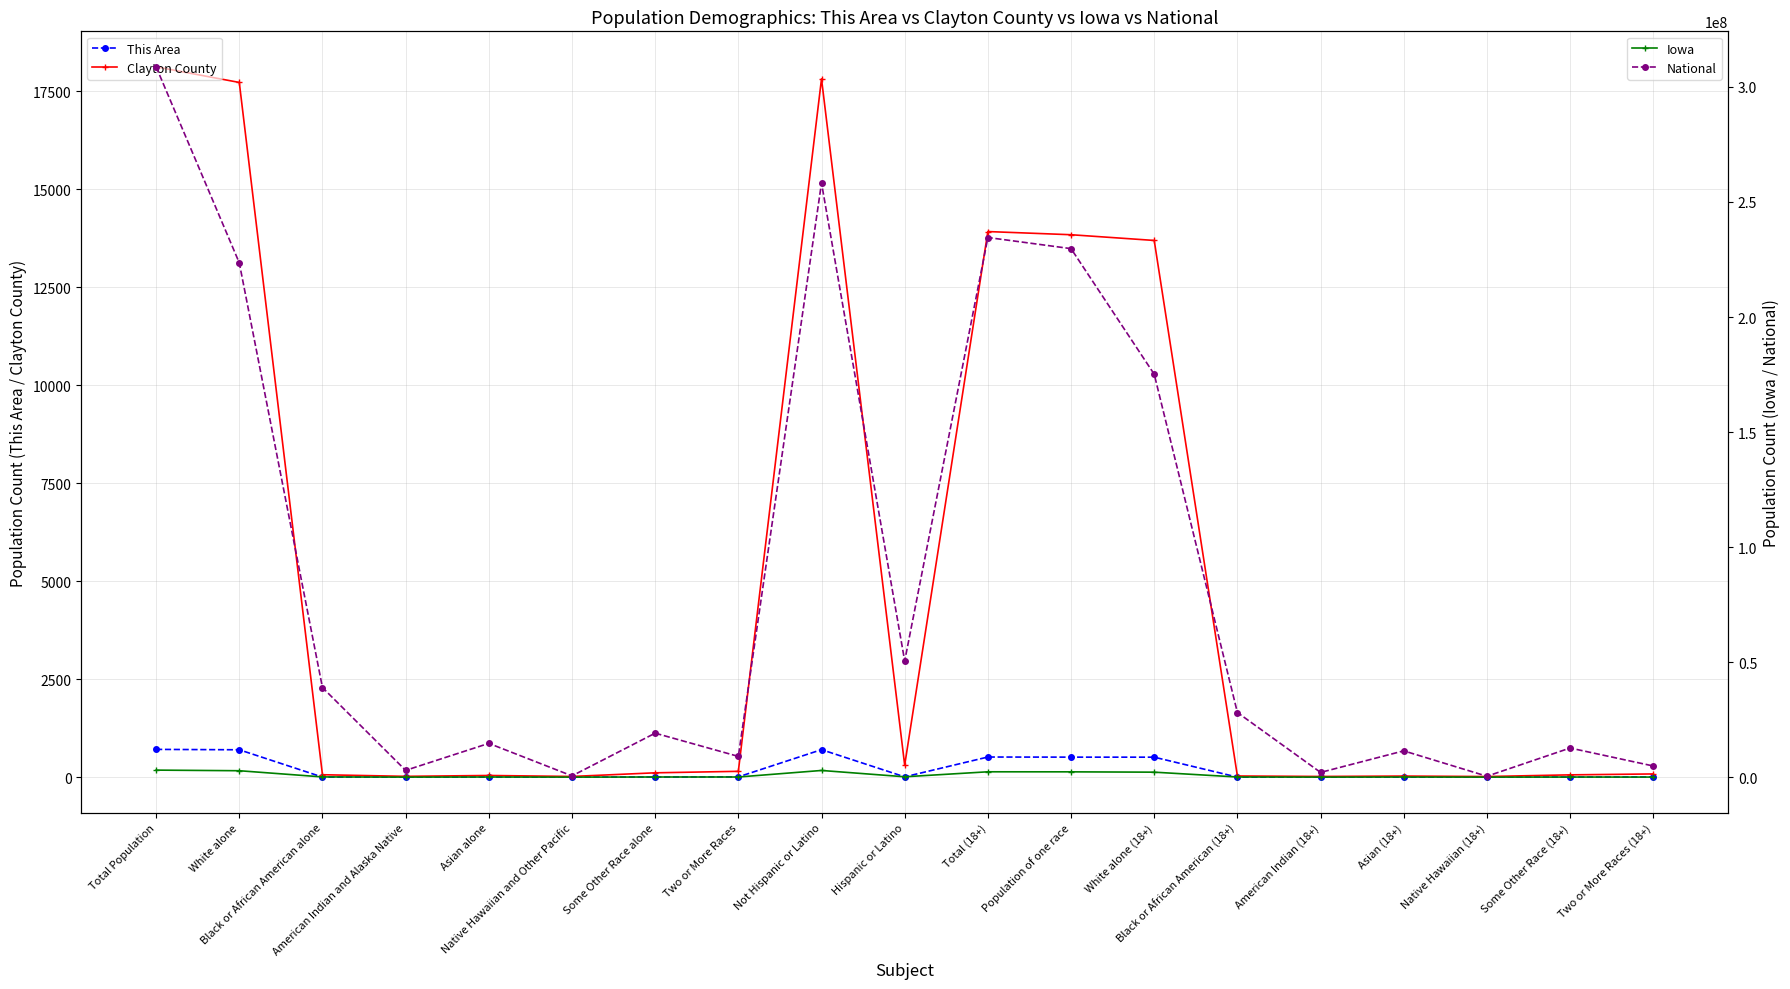

Reading left to right, what are all the values shown in this chart?

This Area: 708	698	1	0	1	0	2	6	701	7	513	510	509	0	0	0	0	1	3
Clayton County: 18129	17731	61	20	42	17	110	148	17823	306	13925	13844	13698	29	17	27	15	58	81
Iowa: 3046355	2781561	89148	11084	53094	2003	56132	53333	2894811	151544	2318362	2296232	2154676	58190	7397	39868	1310	34791	22130
National: 308745538	223553265	38929319	2932248	14674252	540013	19107368	9009073	258267944	50477594	234564071	229723394	175134916	28088003	2043876	11422616	382409	12651574	4840677